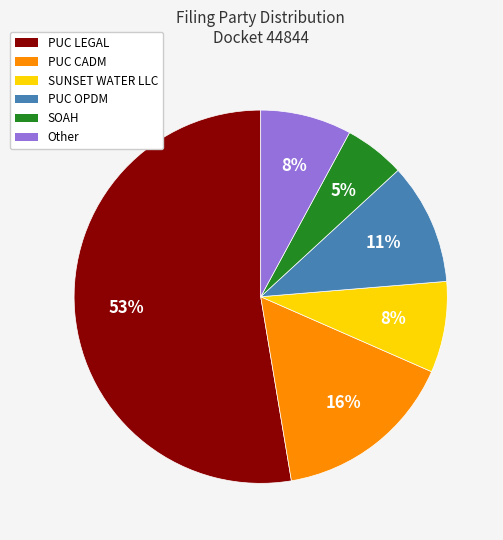

What is the smallest slice in the pie chart?

SOAH